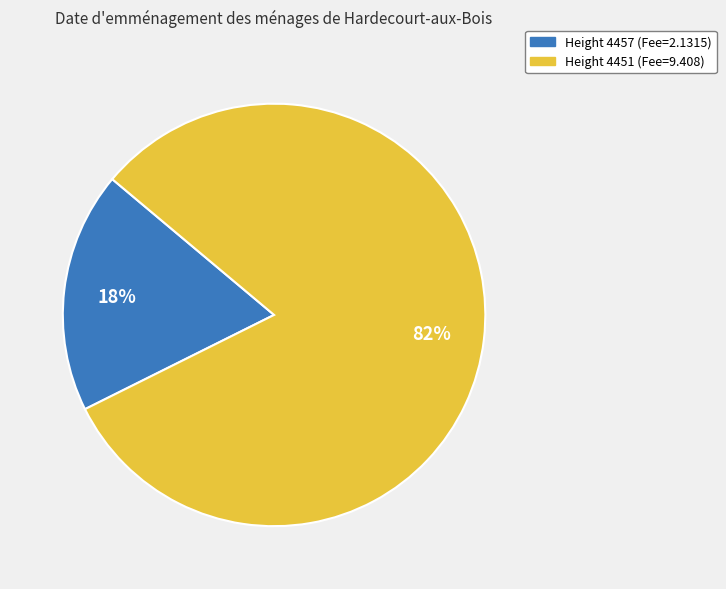

Count the number of slices in the pie.

2